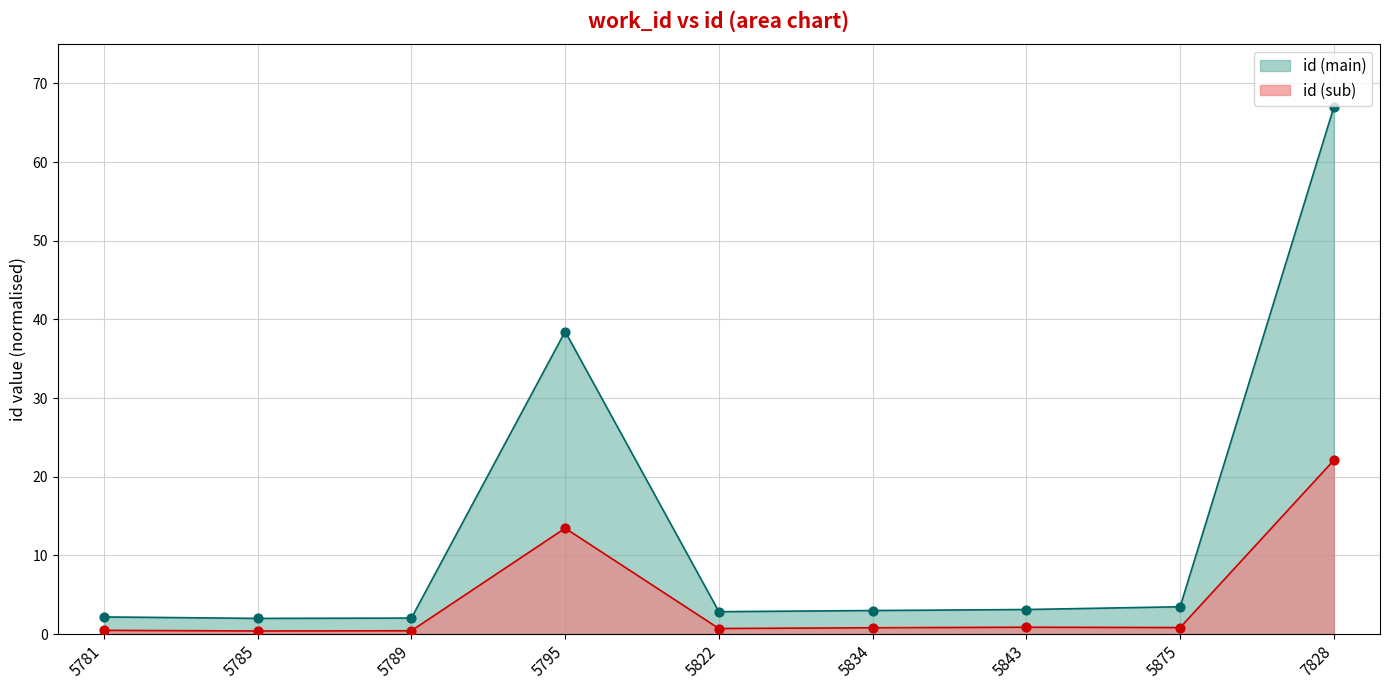

Which series has the largest total across all categories?

id (main)